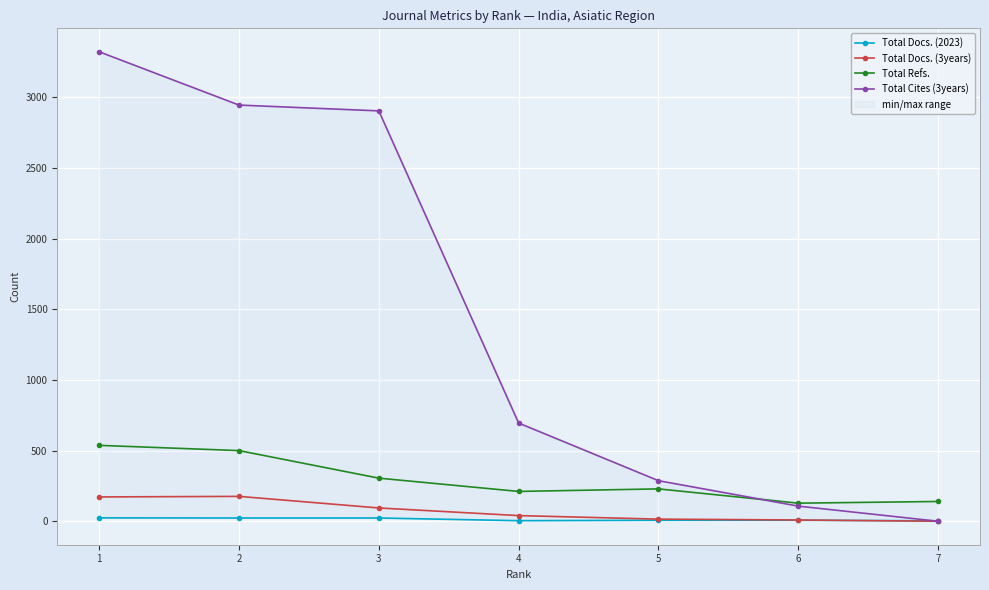

List the labels in order of Total Docs. (3years) value, largest first.

2, 1, 3, 4, 5, 6, 7